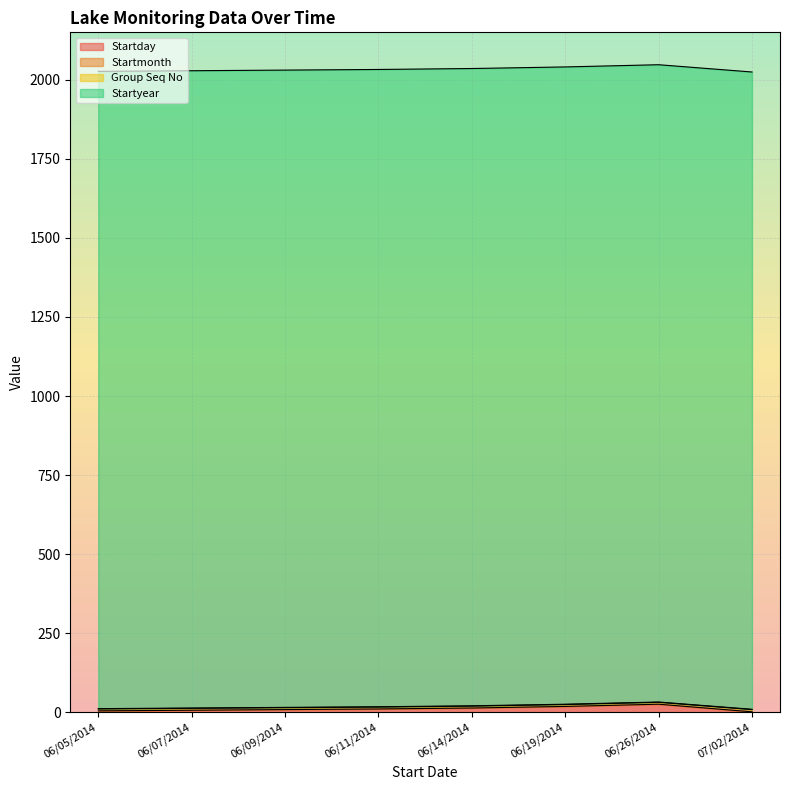

How many lines are shown in the chart?

4